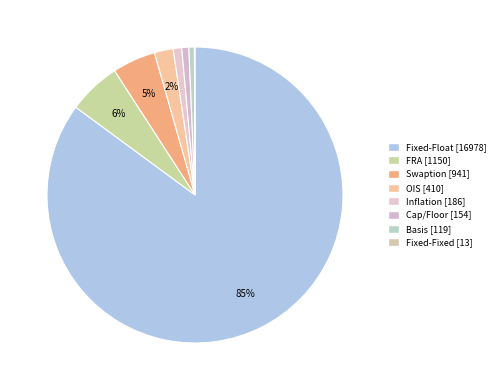

Rank the categories by value from highest to lowest.

Fixed-Float, FRA, Swaption, OIS, Inflation, Cap/Floor, Basis, Fixed-Fixed